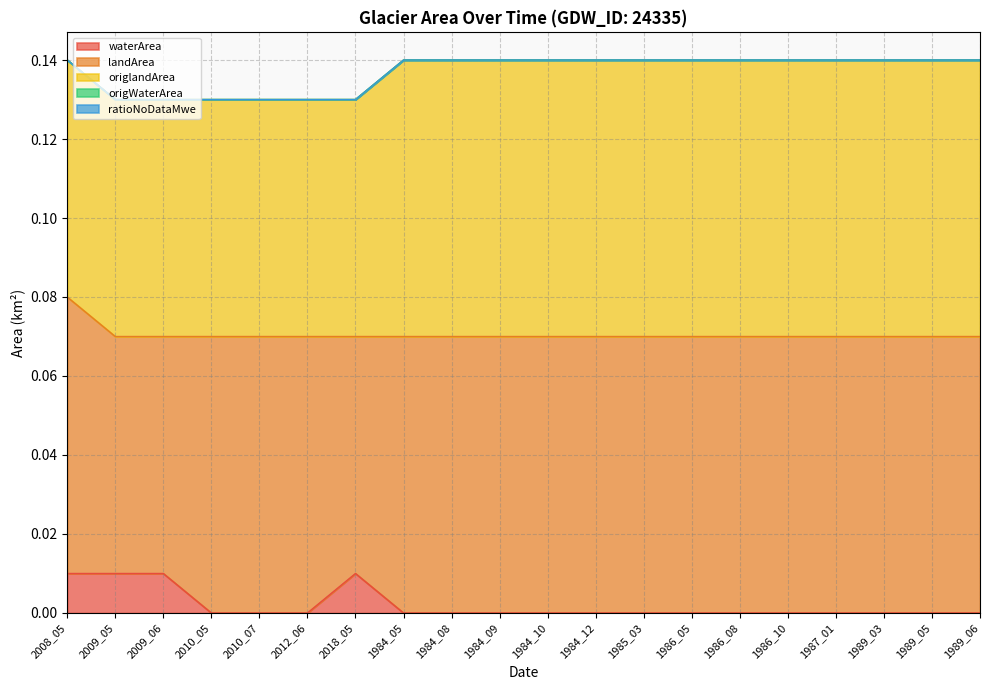

The waterArea series shows 0.0 at 1984_09. True or false?

True